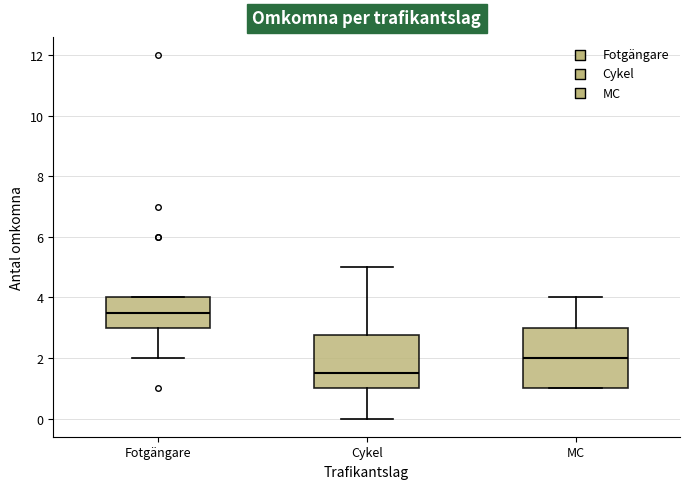

Where is the lower edge of the box for MC on the y-axis? The values are not printed on the chart, so give them approximately, as read against the axis.

1.0